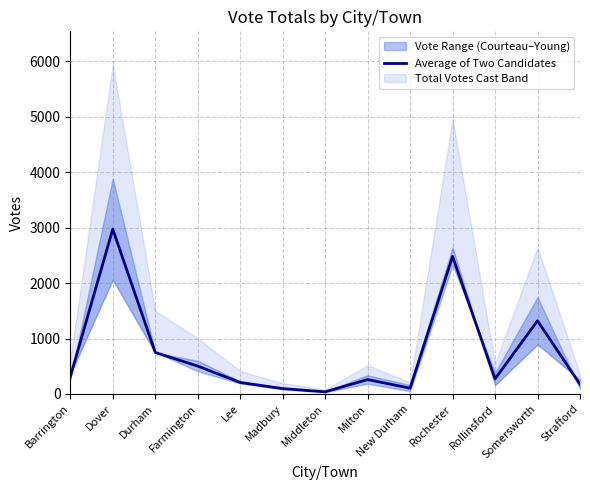

List the labels in order of value, smallest first.

Middleton, Madbury, New Durham, Strafford, Lee, Milton, Rollinsford, Barrington, Farmington, Durham, Somersworth, Rochester, Dover